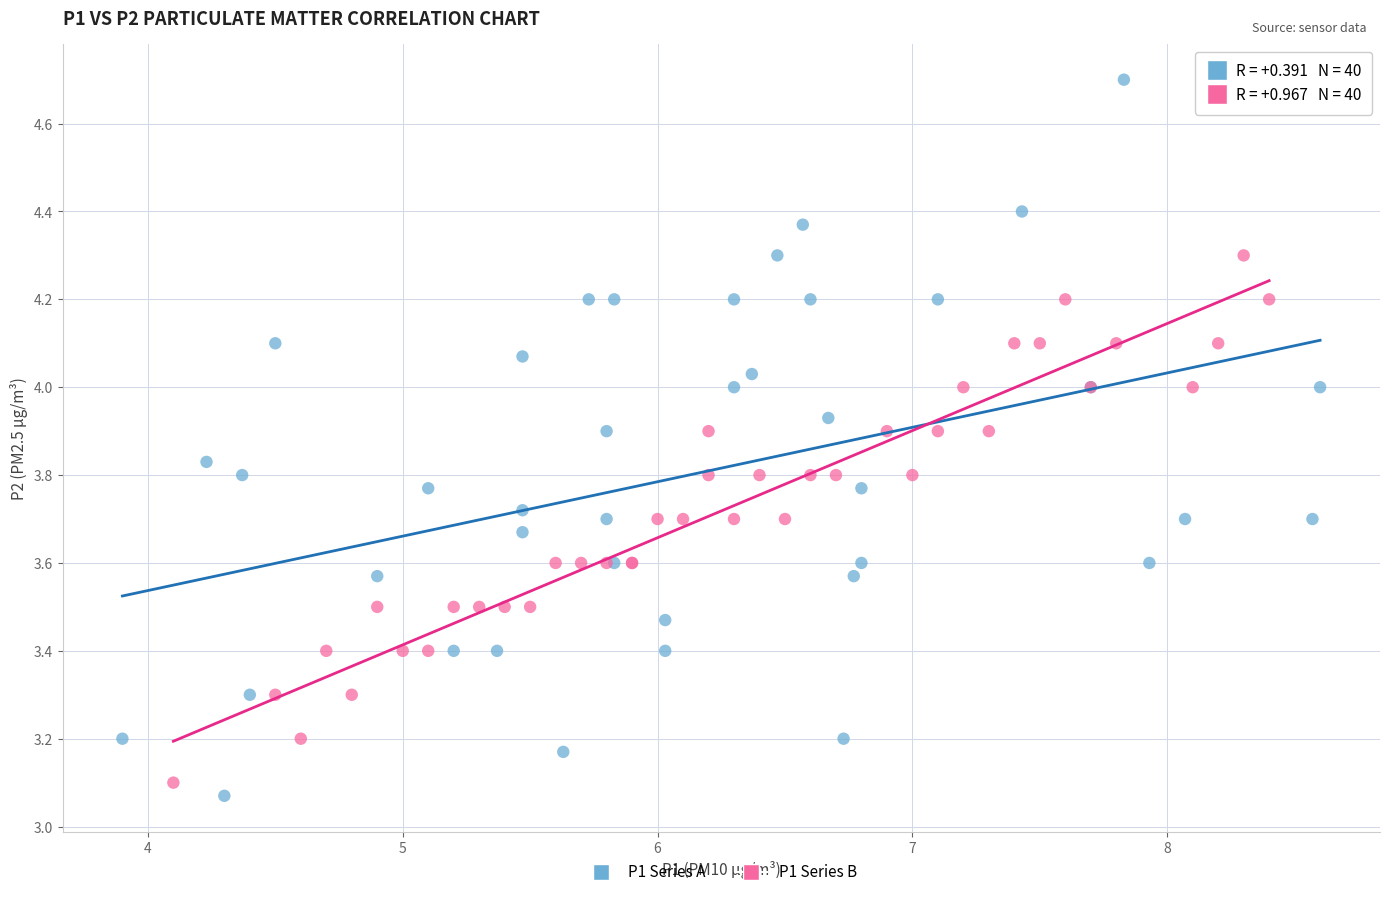

Which series reaches the maximum Y coordinate?

P1 Series A